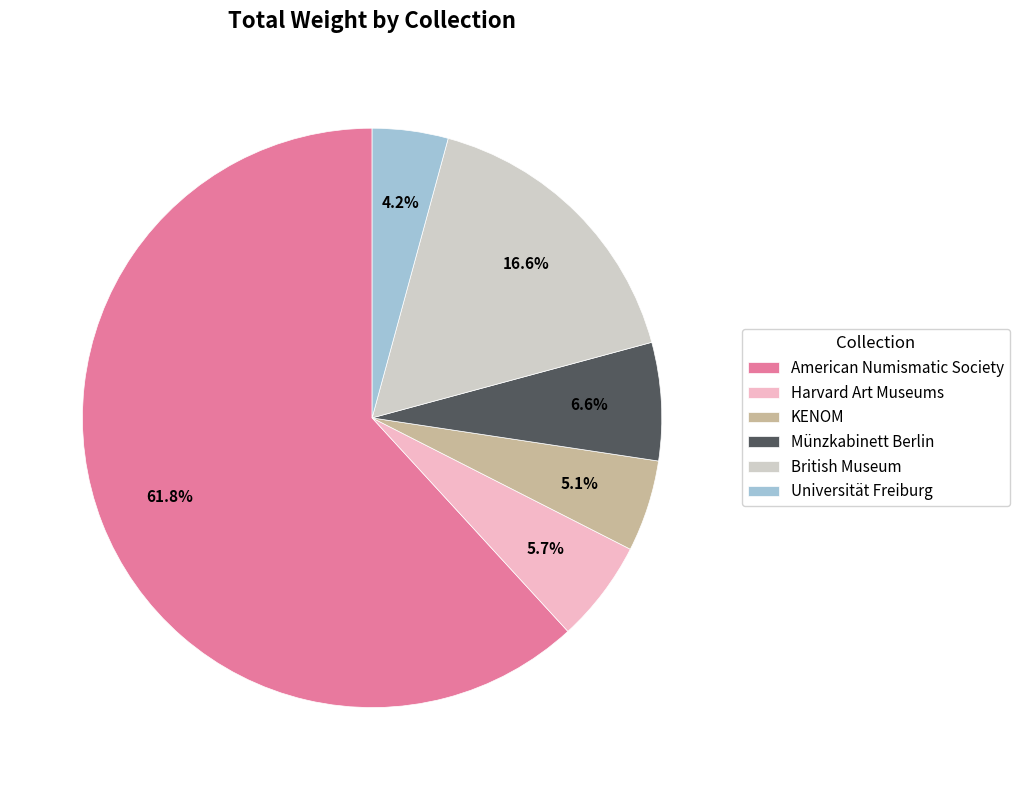

To the nearest percent, what is the difference between the American Numismatic Society and Harvard Art Museums slice percentages?

56%